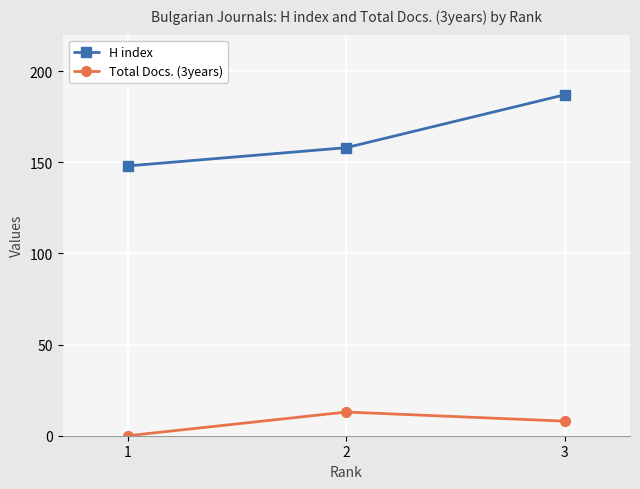

Is this an area chart (filled region under the line)?

No